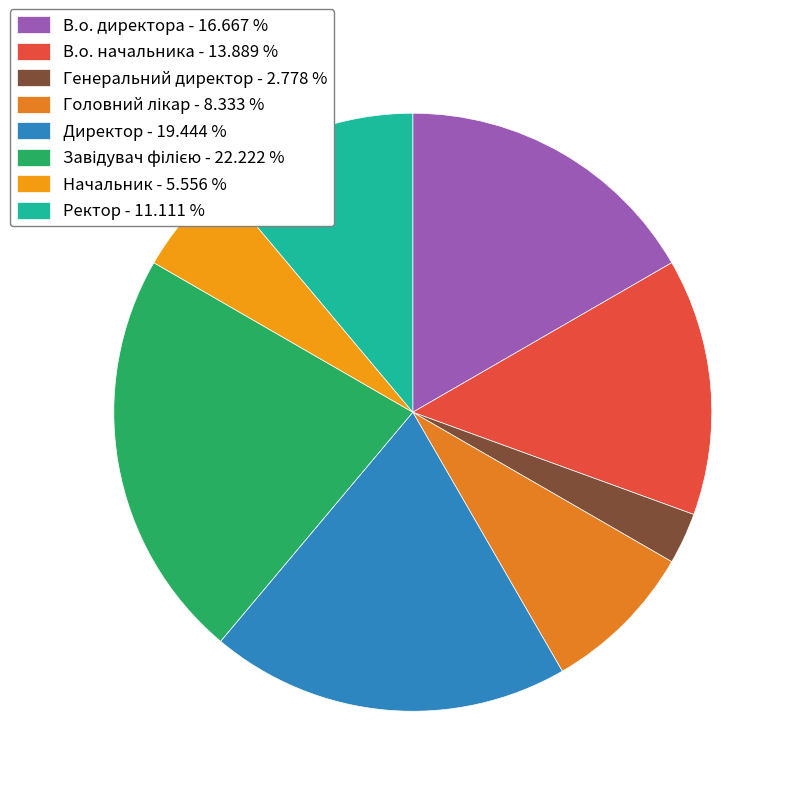

Is there a majority slice in this chart?

No